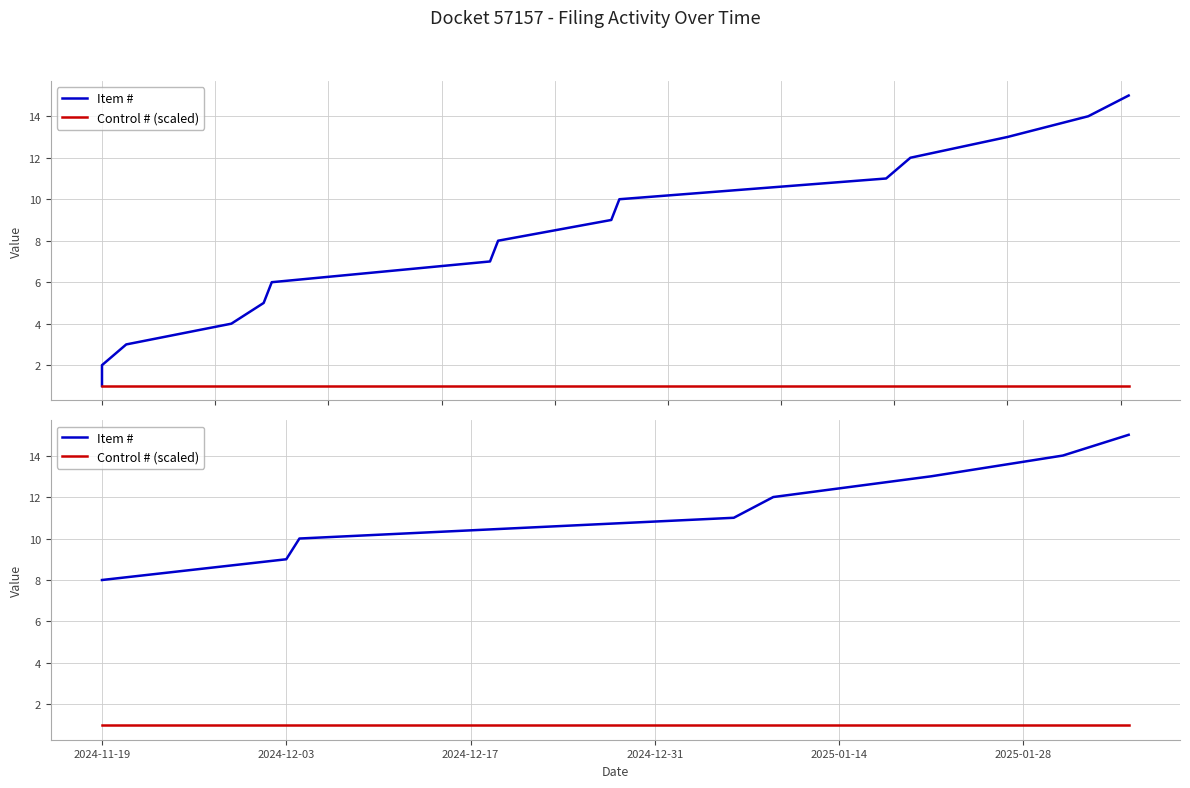

True or false: Item # and Control # (scaled) intersect in this chart.

False